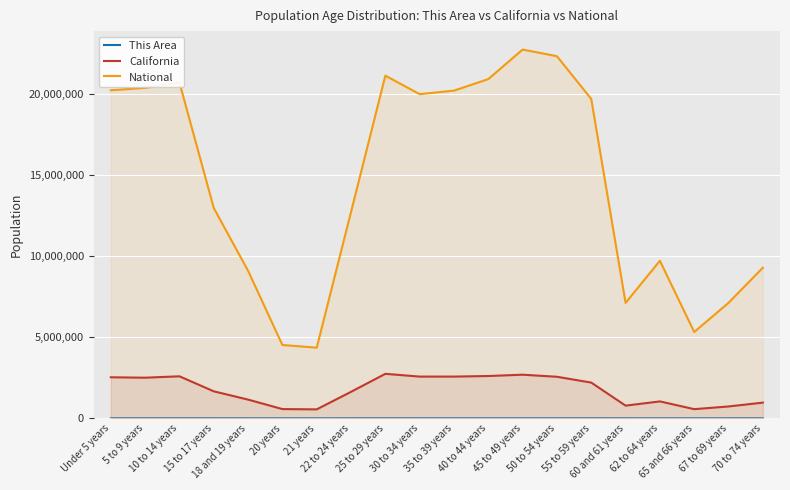

Where is the first local minimum for This Area?

20 years